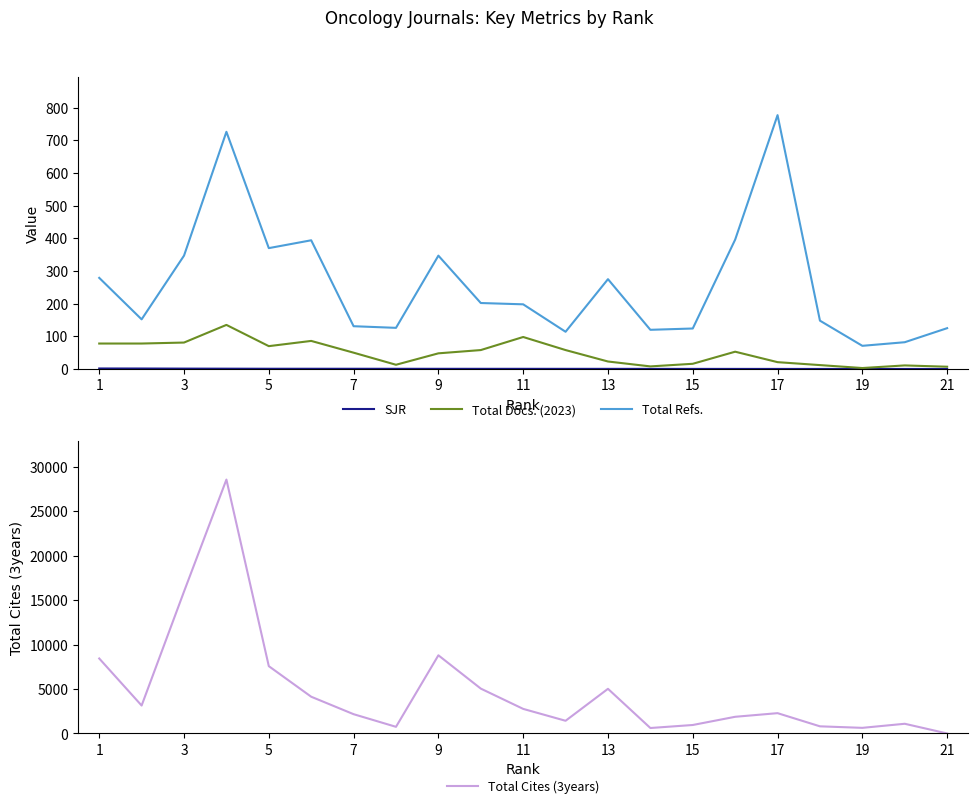

True or false: SJR and Total Refs. cross at least once.

False